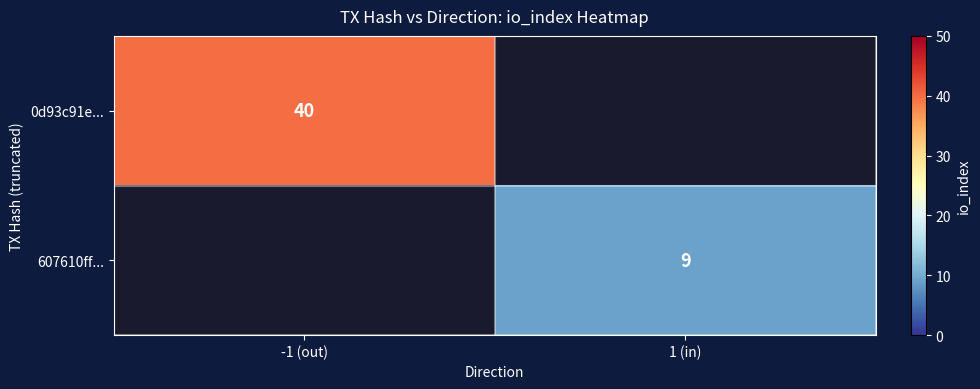

How many distinct data groups are displayed?

2